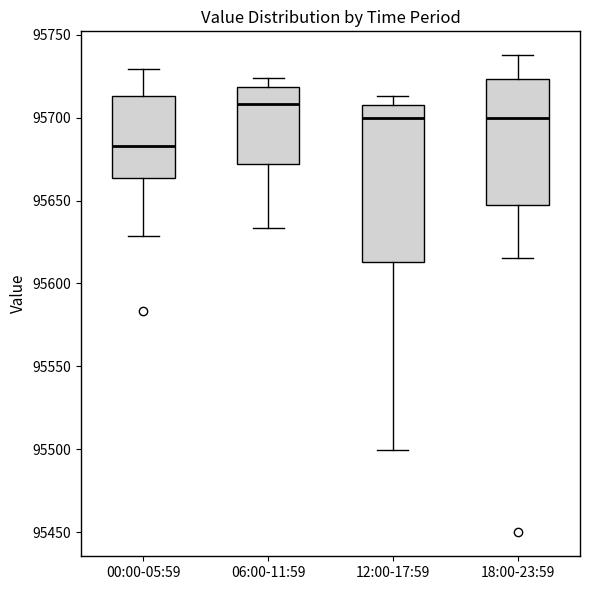

Reading left to right, transcribe this box plot: for each box, give where its median line is, the range the box spans, and where its two whiskers end, as read against the y-axis. The values are not printed on the chart, so give them approximately, as read against the axis.

00:00-05:59: median 95685, box 95665 to 95715, whiskers 95630 to 95730
06:00-11:59: median 95710, box 95670 to 95720, whiskers 95635 to 95725
12:00-17:59: median 95700, box 95615 to 95710, whiskers 95500 to 95715
18:00-23:59: median 95700, box 95650 to 95725, whiskers 95615 to 95740